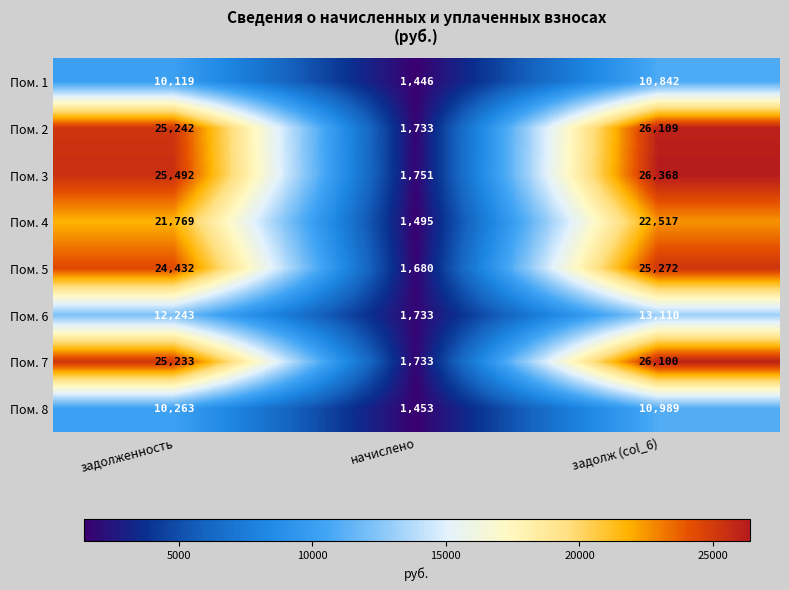

What is the total value across all series at начислено?

13024